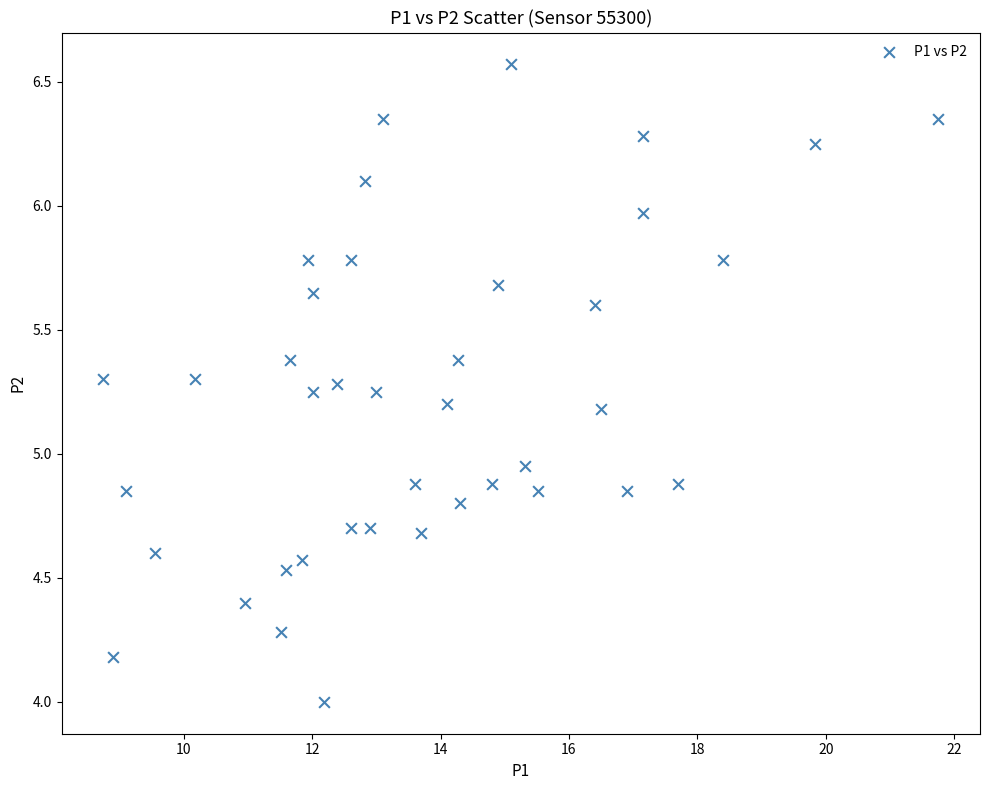

What is the range of X values (max minus min)?

13.0